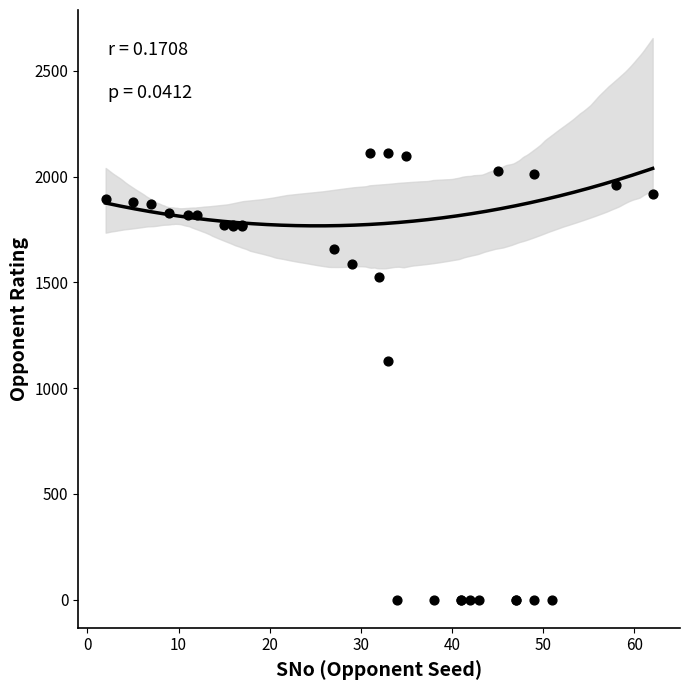

What Y value in the scatter plot is closest to 1056?

1130